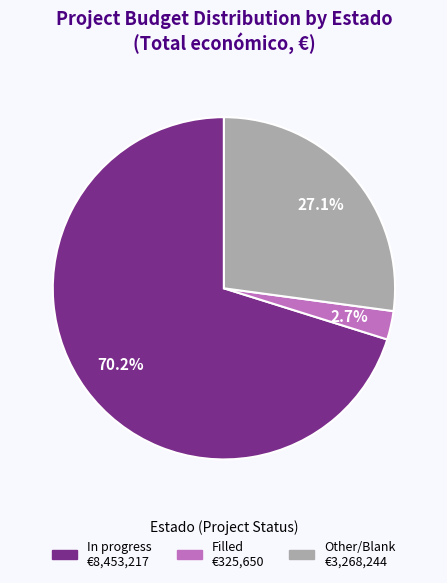

Does any single category account for the majority?

Yes